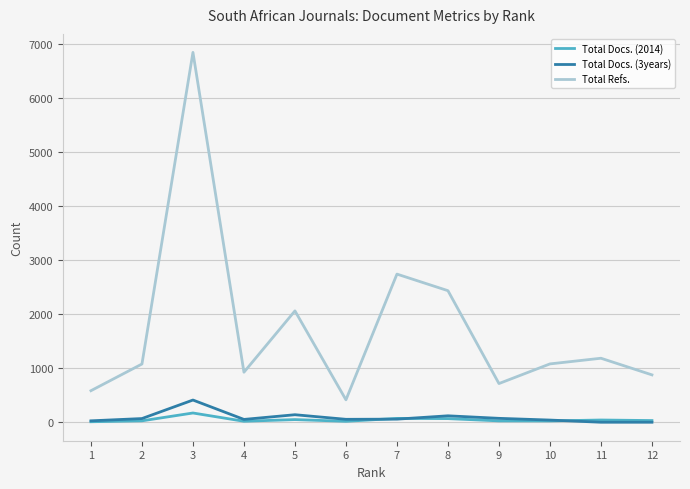

Which series has the largest total across all categories?

Total Refs.